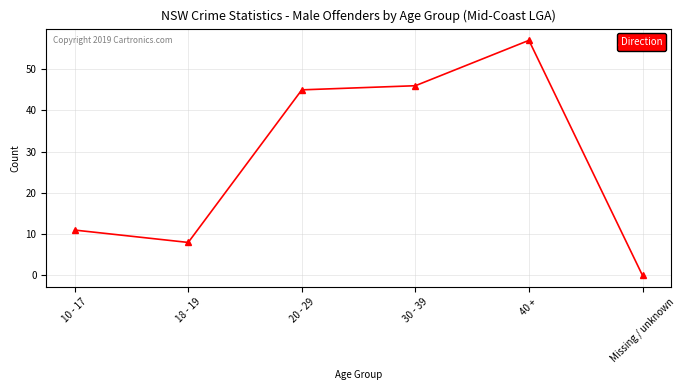

List the labels in order of value, smallest first.

Missing / unknown, 18 - 19, 10 - 17, 20 - 29, 30 - 39, 40 +